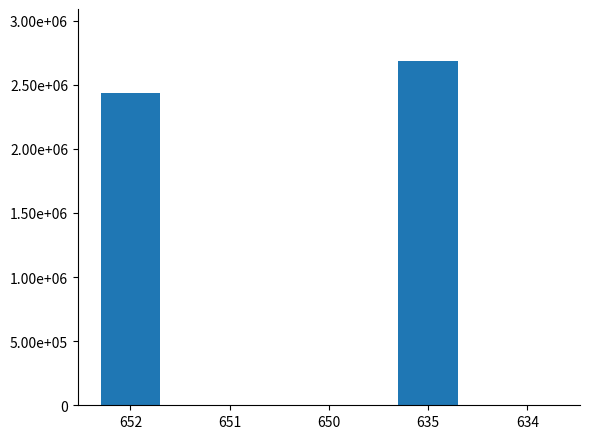

Read the value at 652, to the nearest 100.

2431900